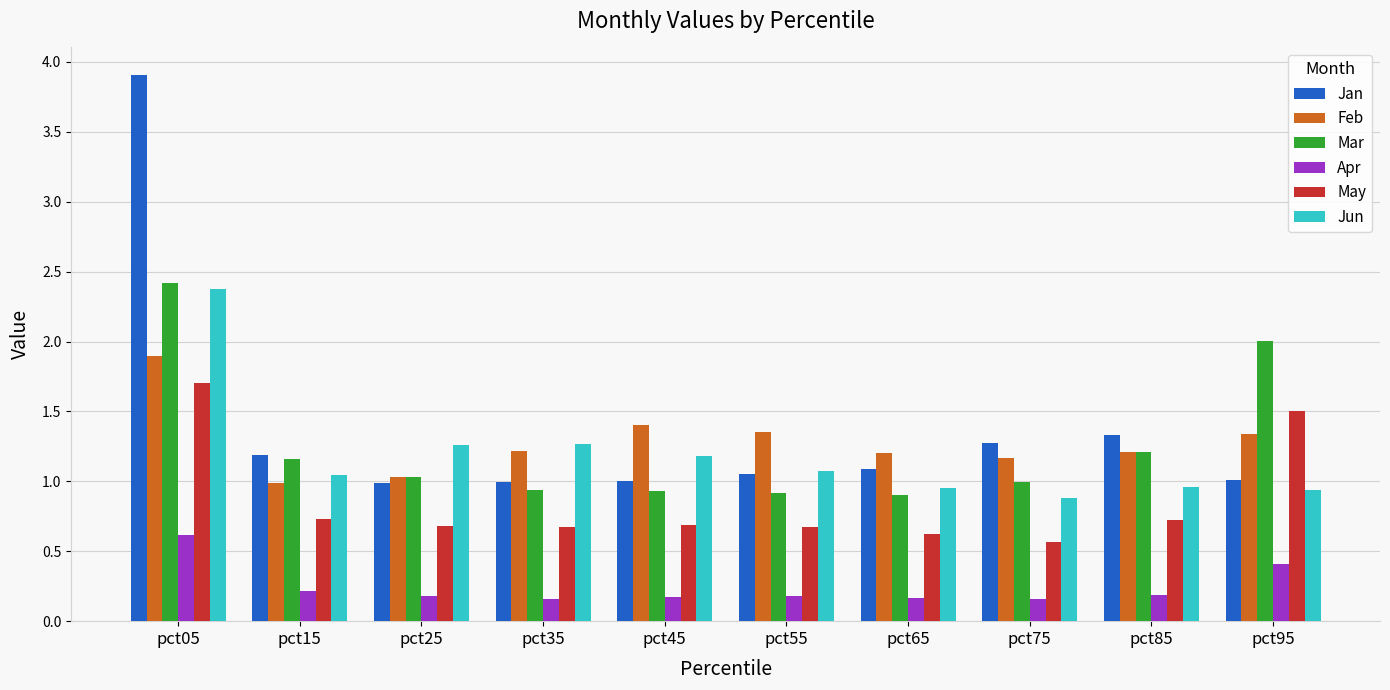

At how many categories does at least one series exceed 0?

10